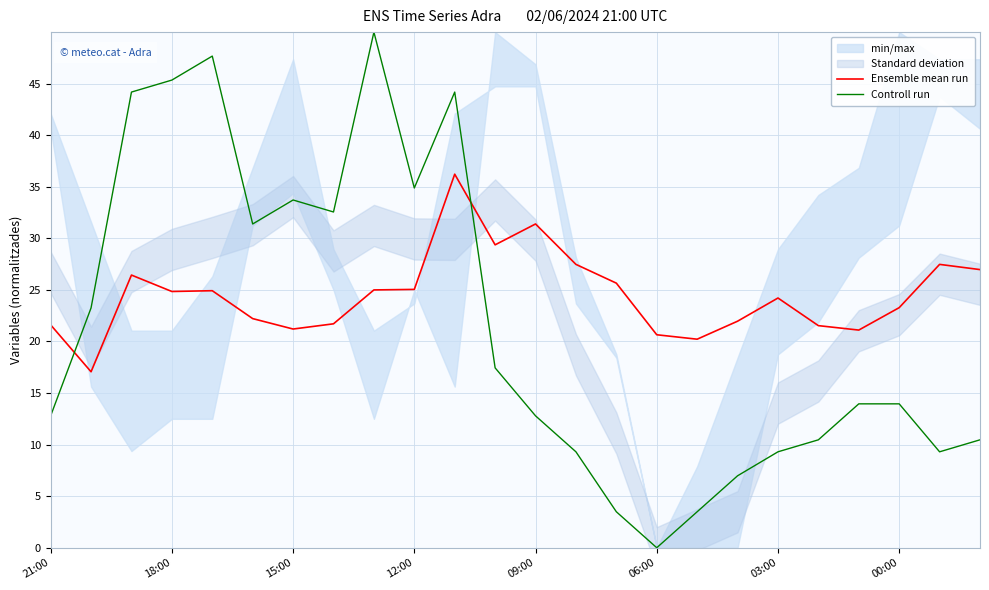

What is the sum of all Controll run values?

520.9